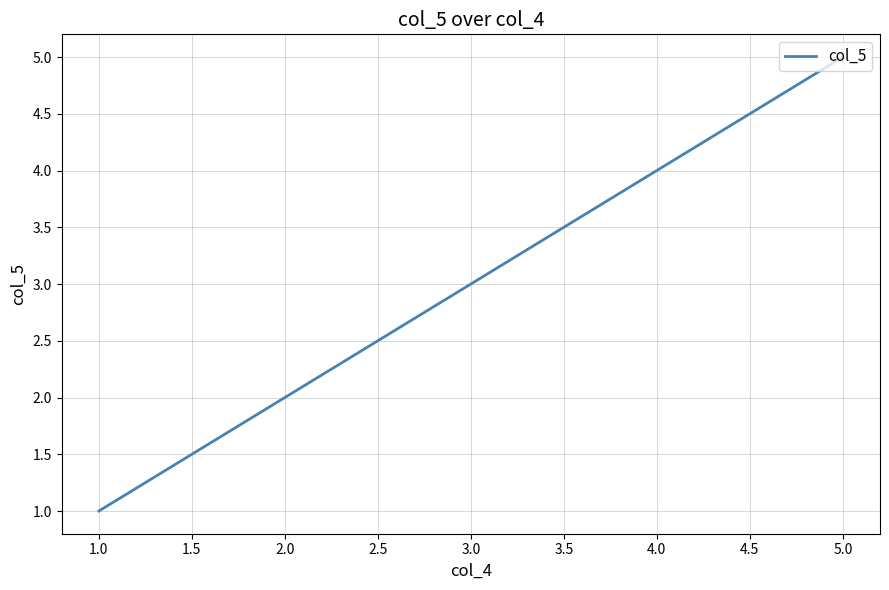

Rank the categories by value from highest to lowest.

5.0, 4.0, 3.0, 2.0, 1.0